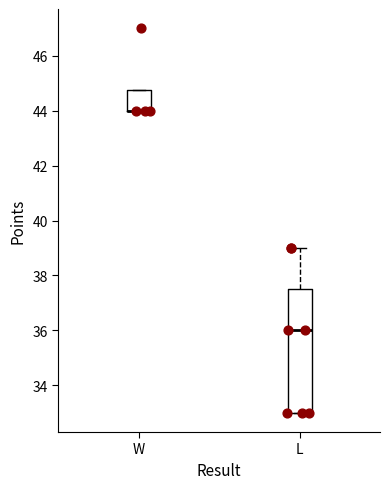

Reading left to right, read every box against the y-axis: the position of its median line, the range the box covers, and the ends of its whiskers. The values are not printed on the chart, so give them approximately, as read against the axis.

W: median 44.0 (drawn on the box's lower edge), box 44.0 to 44.8, whiskers 44.0 to 44.8
L: median 36.0, box 33.0 to 37.6, whiskers 33.0 to 39.0